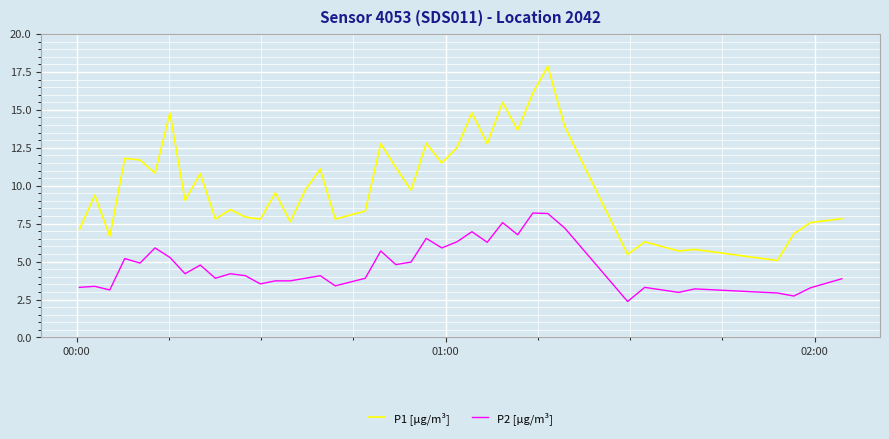

What is the difference between the maximum and second lowest values in the P1 [µg/m³] series?

12.4